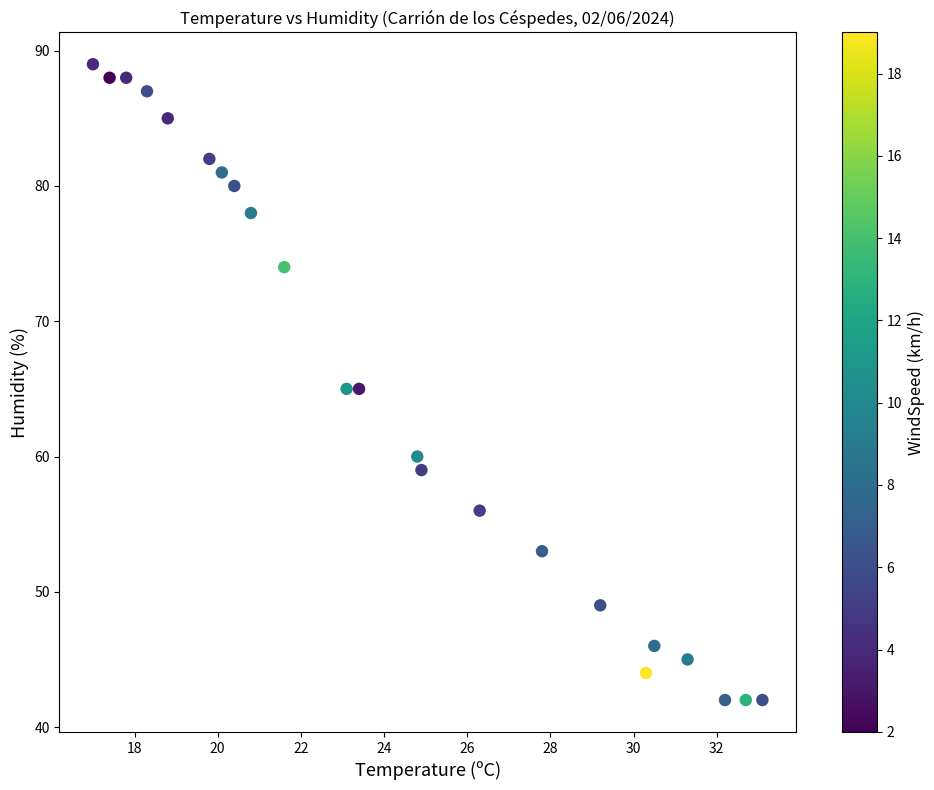

What is the range of Y values (max minus min)?

47